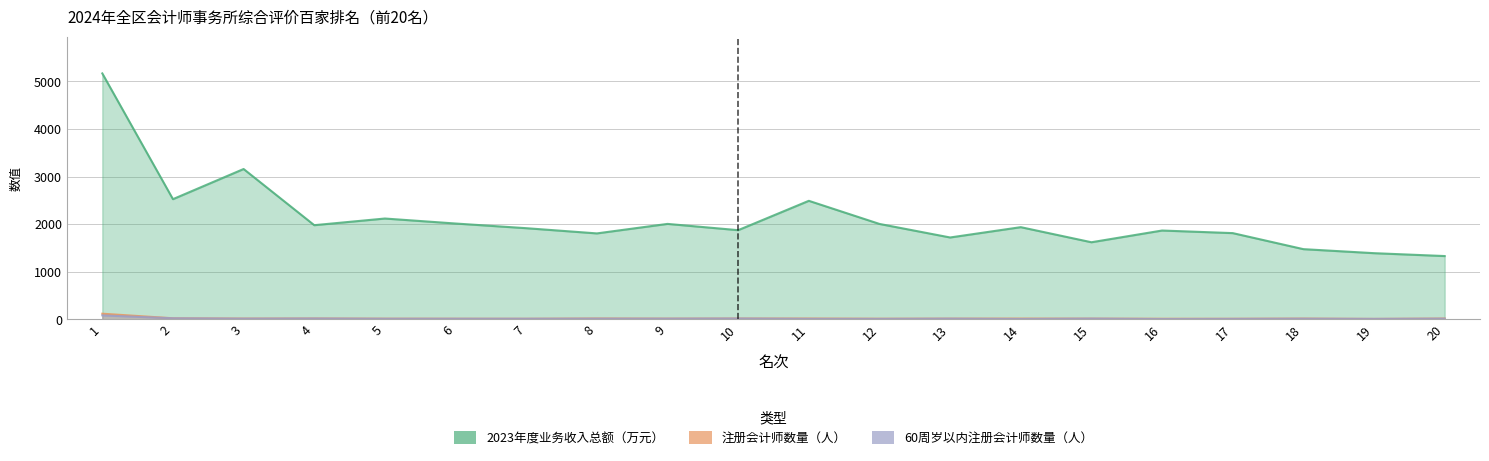

Which series has the widest spread of values?

2023年度业务收入总额（万元）